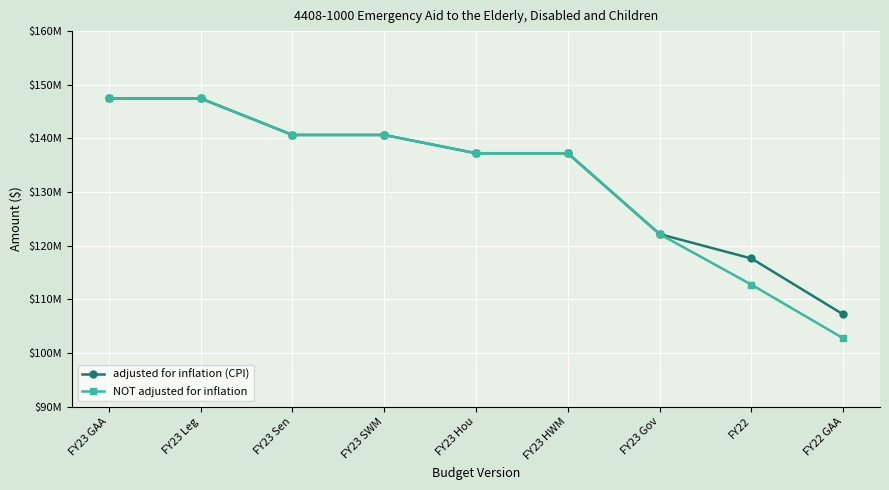

List the labels in order of NOT adjusted for inflation value, smallest first.

FY22 GAA, FY22, FY23 Gov, FY23 Hou, FY23 HWM, FY23 Sen, FY23 SWM, FY23 GAA, FY23 Leg